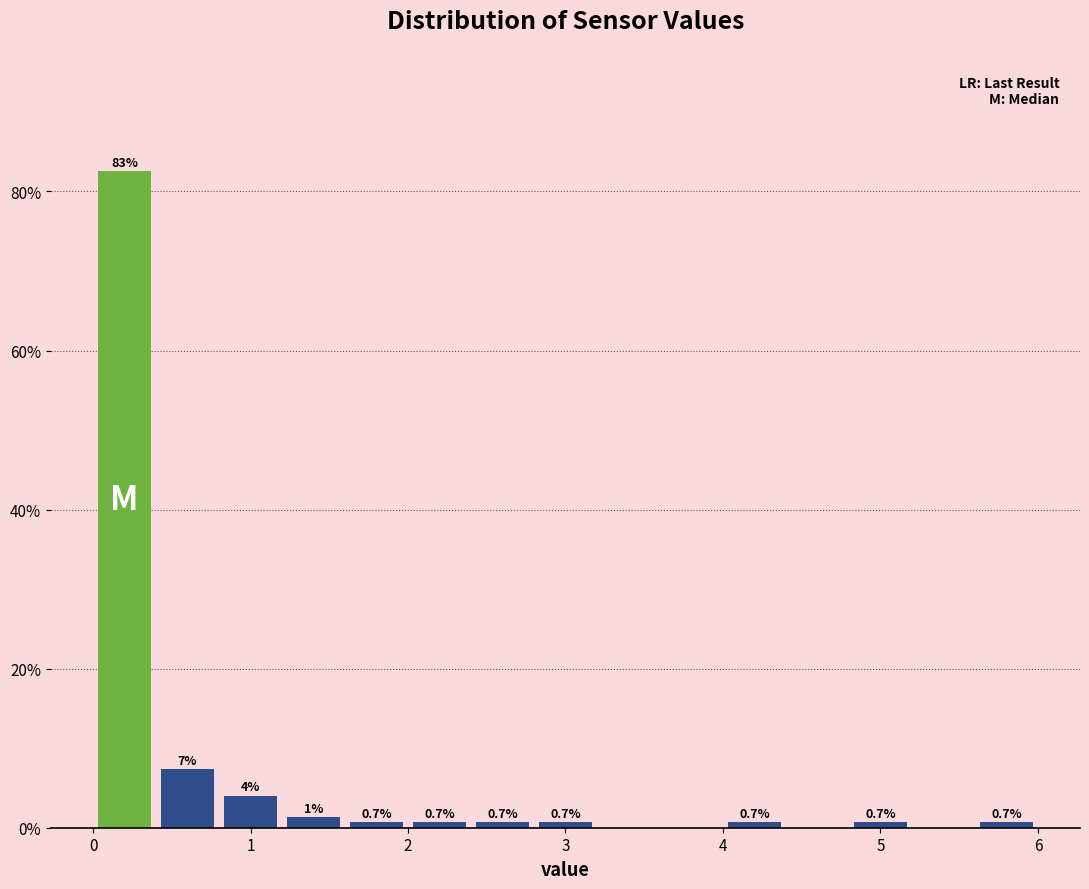

Which range on the x-axis has the tallest bar?

0.0 to 0.4